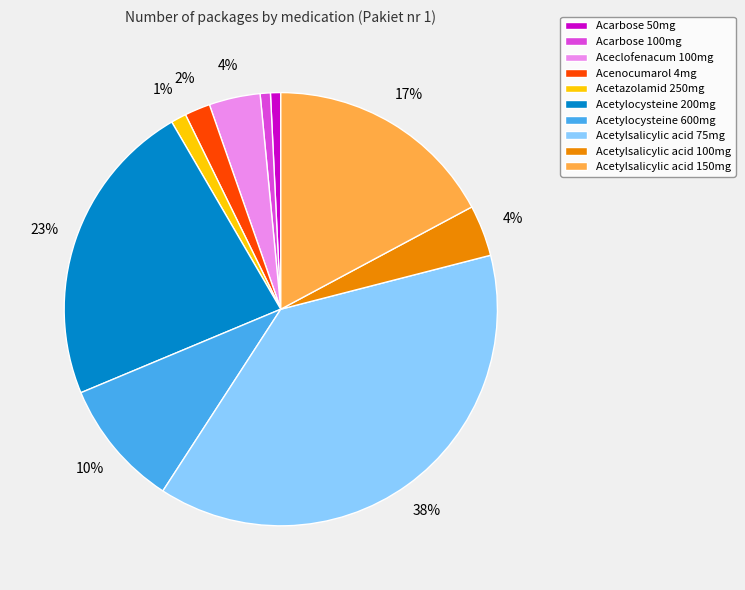

The Acetylsalicylic acid 100mg slice represents 4% of the pie. True or false?

True